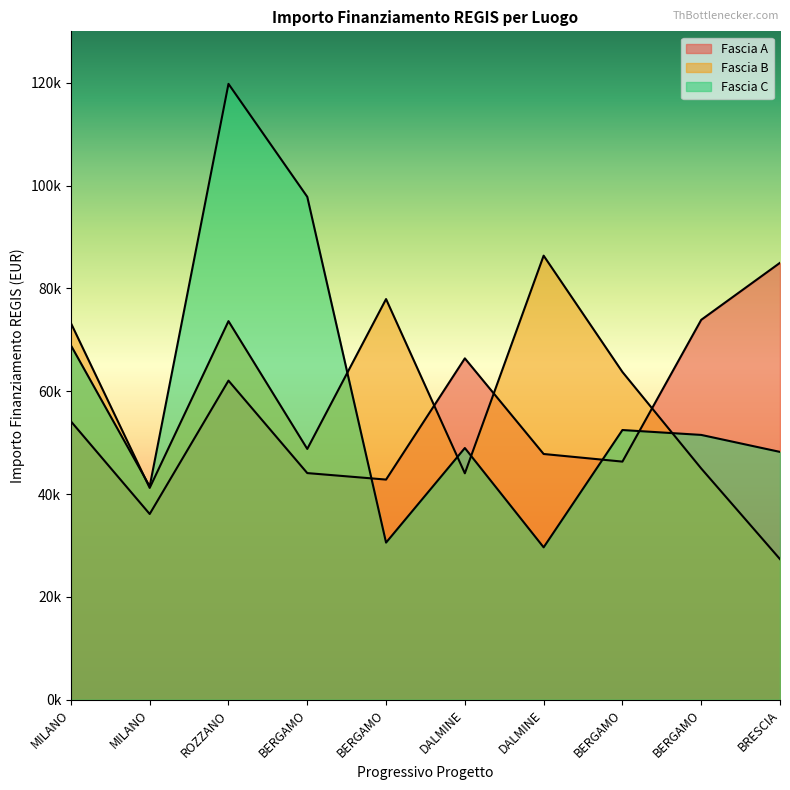

True or false: Fascia C and Fascia A intersect in this chart.

True